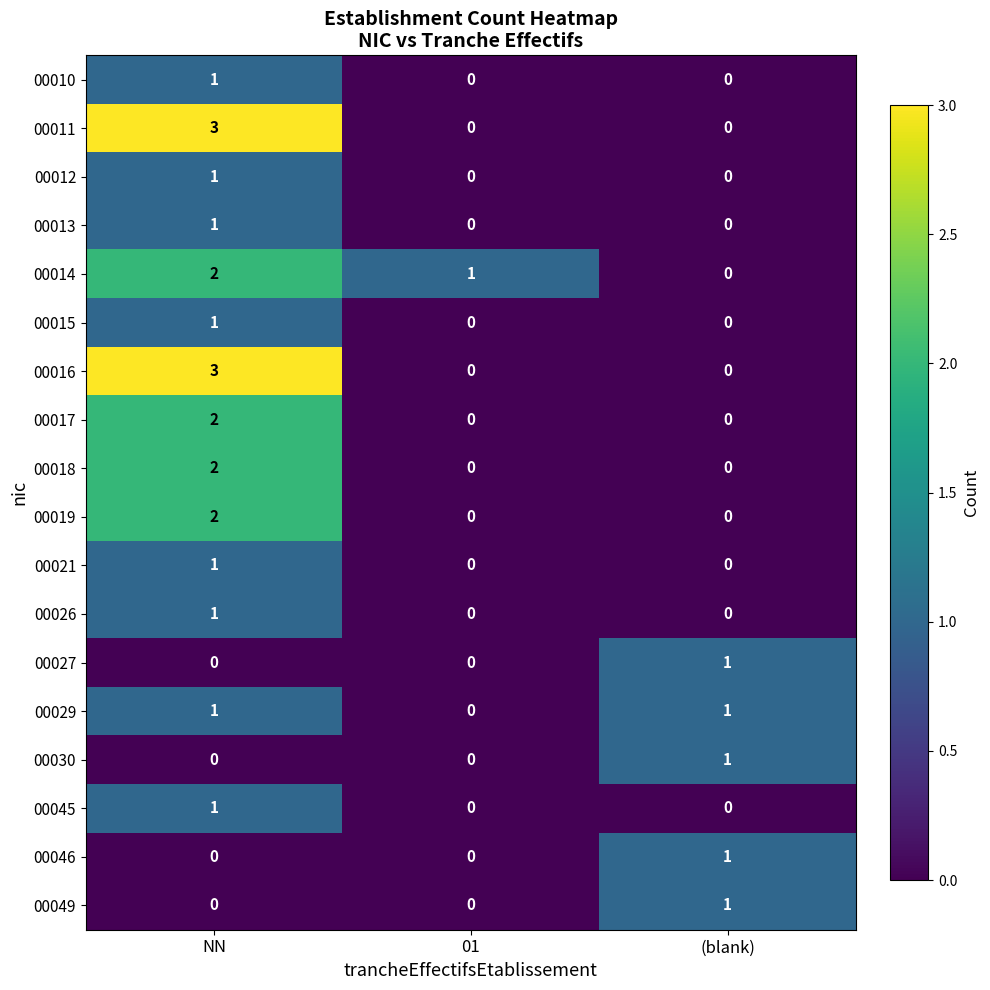

Count the number of data series in this chart.

18